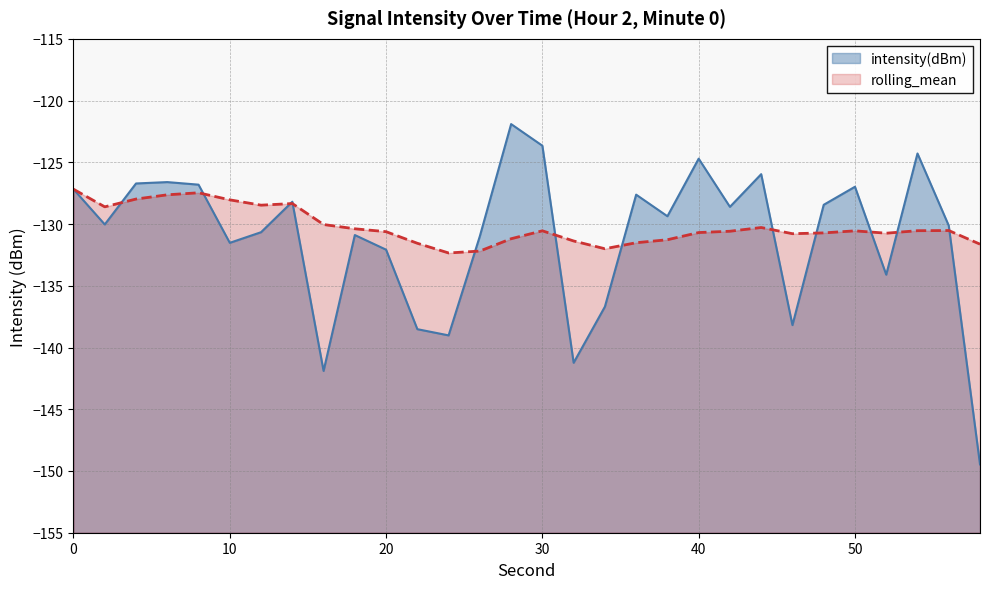

How many series are shown in this chart?

2